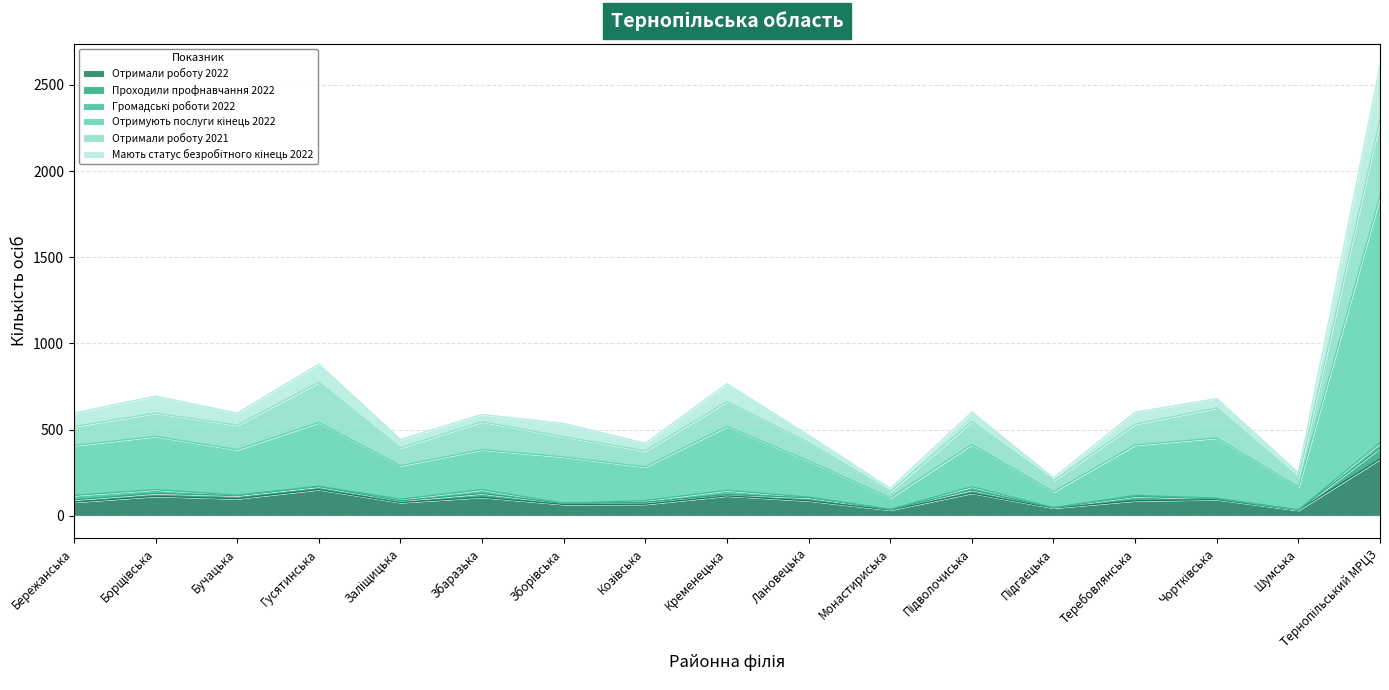

The Отримують послуги кінець 2022 series shows 167 at Шумська. True or false?

True